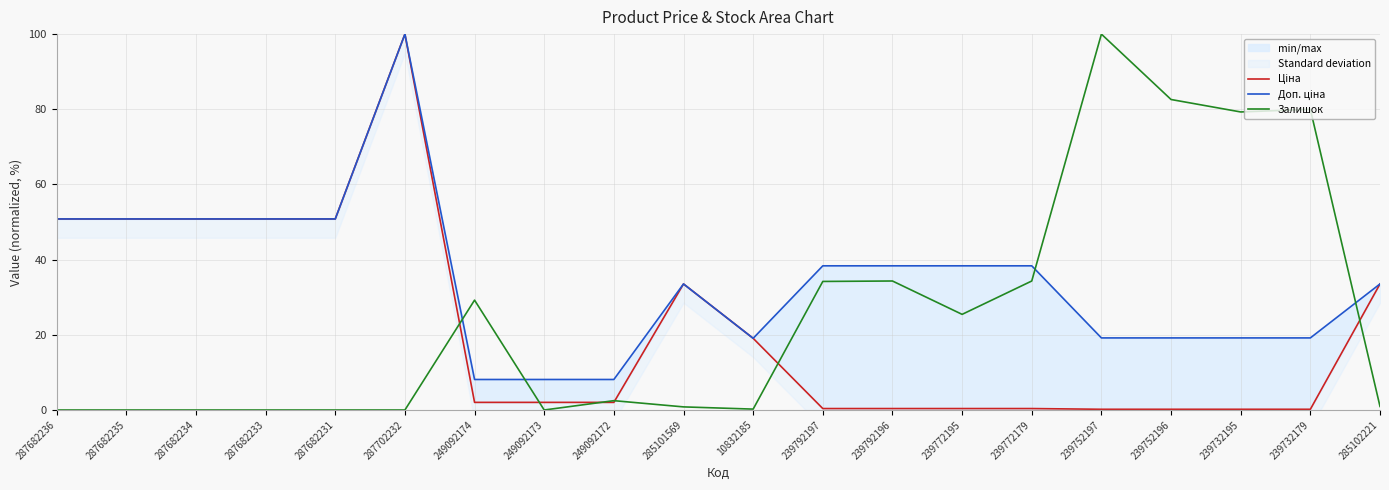

What is the maximum value shown in the chart?

100.0